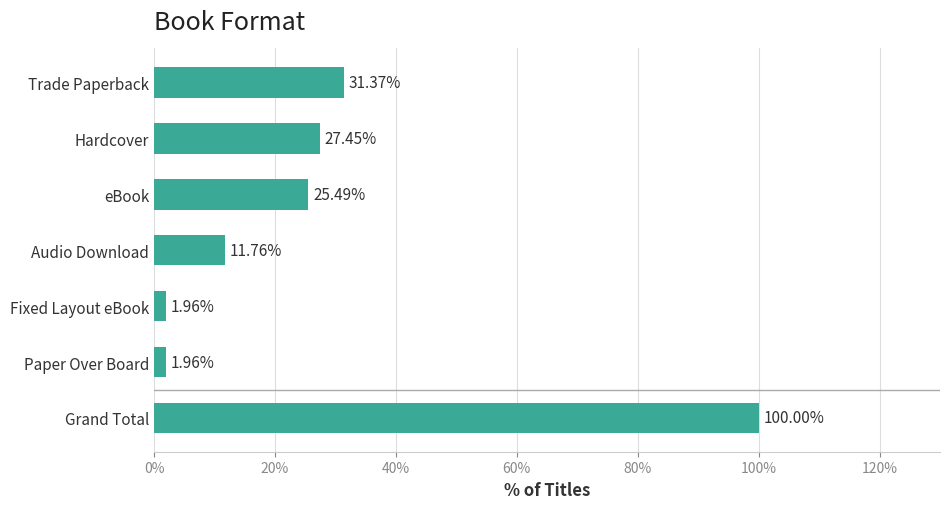

At which label is the value closest to 50?

Trade Paperback